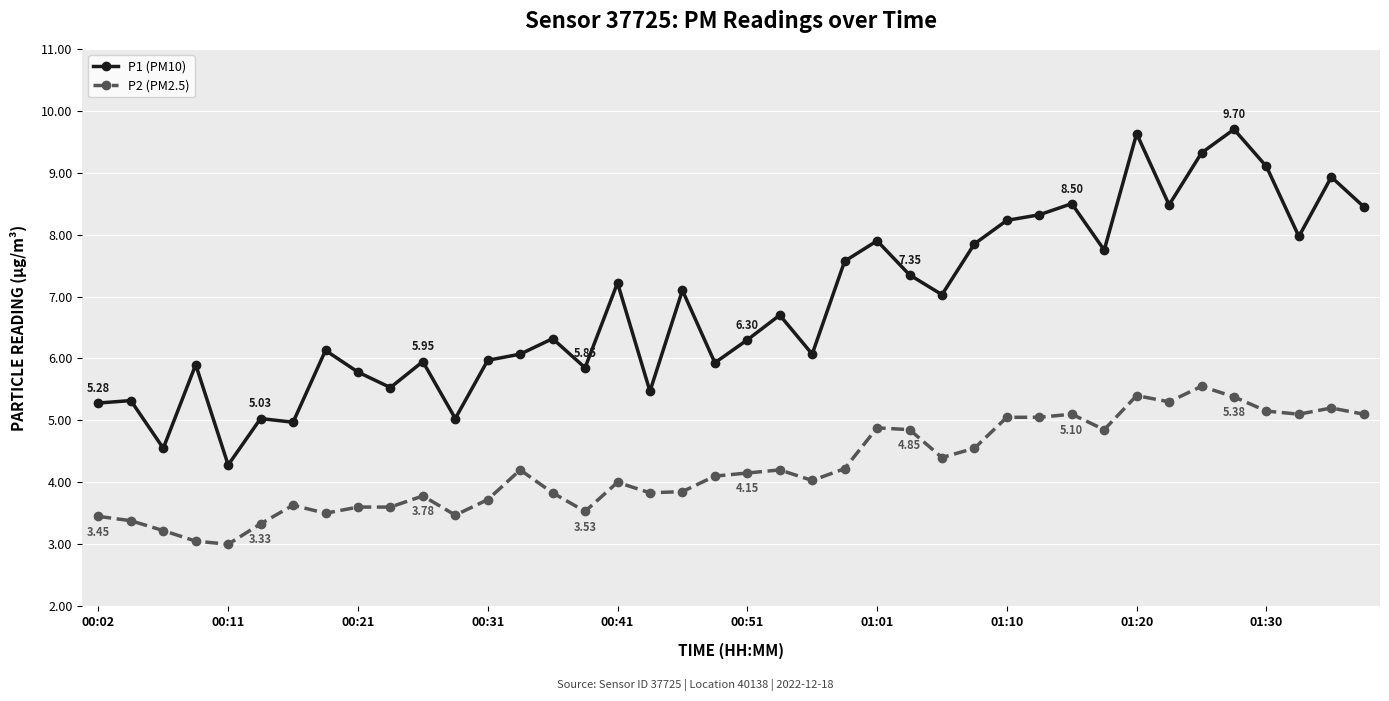

Which series has the largest total across all categories?

P1 (PM10)